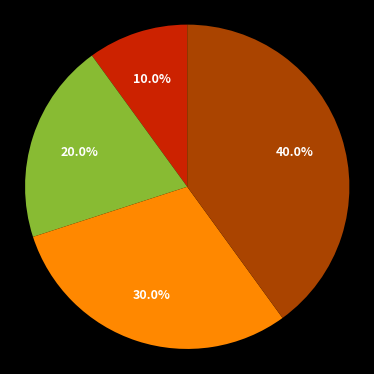

Is there a majority slice in this chart?

No